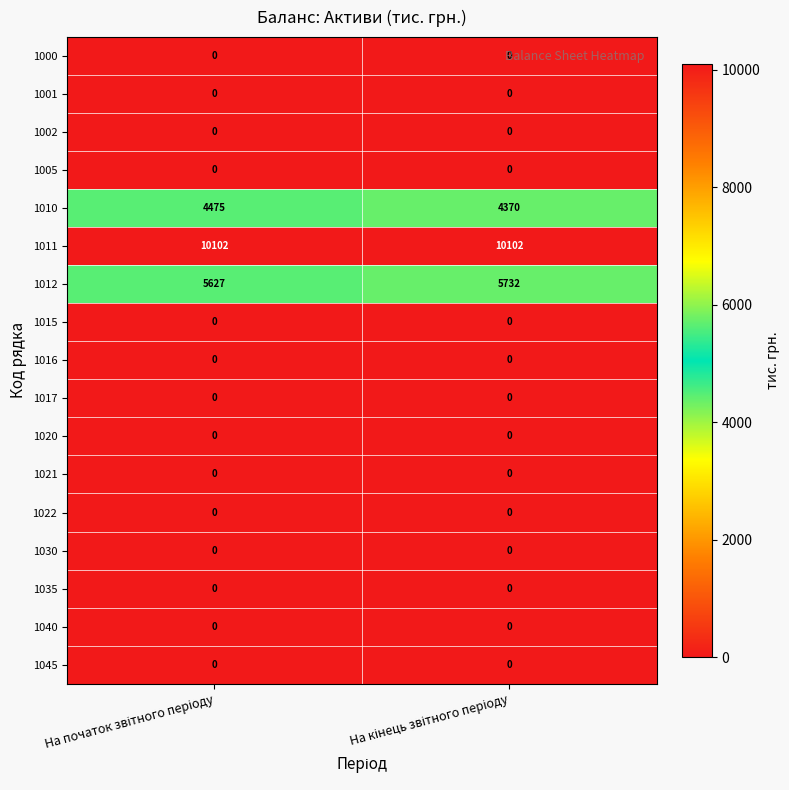

Which series has the largest total across all categories?

1011